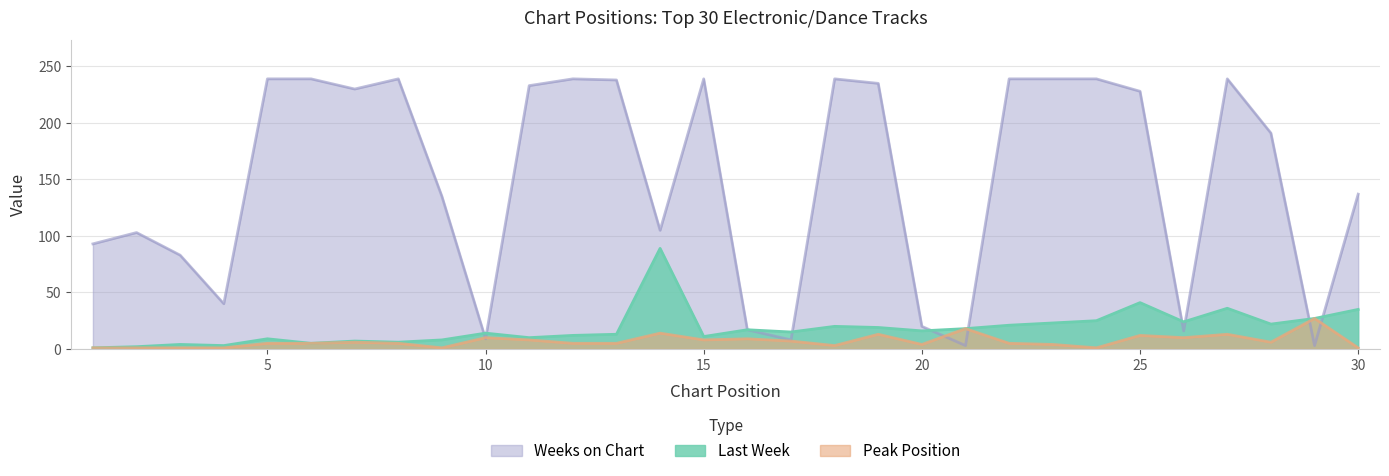

At which label is Last Week closest to 45?

25